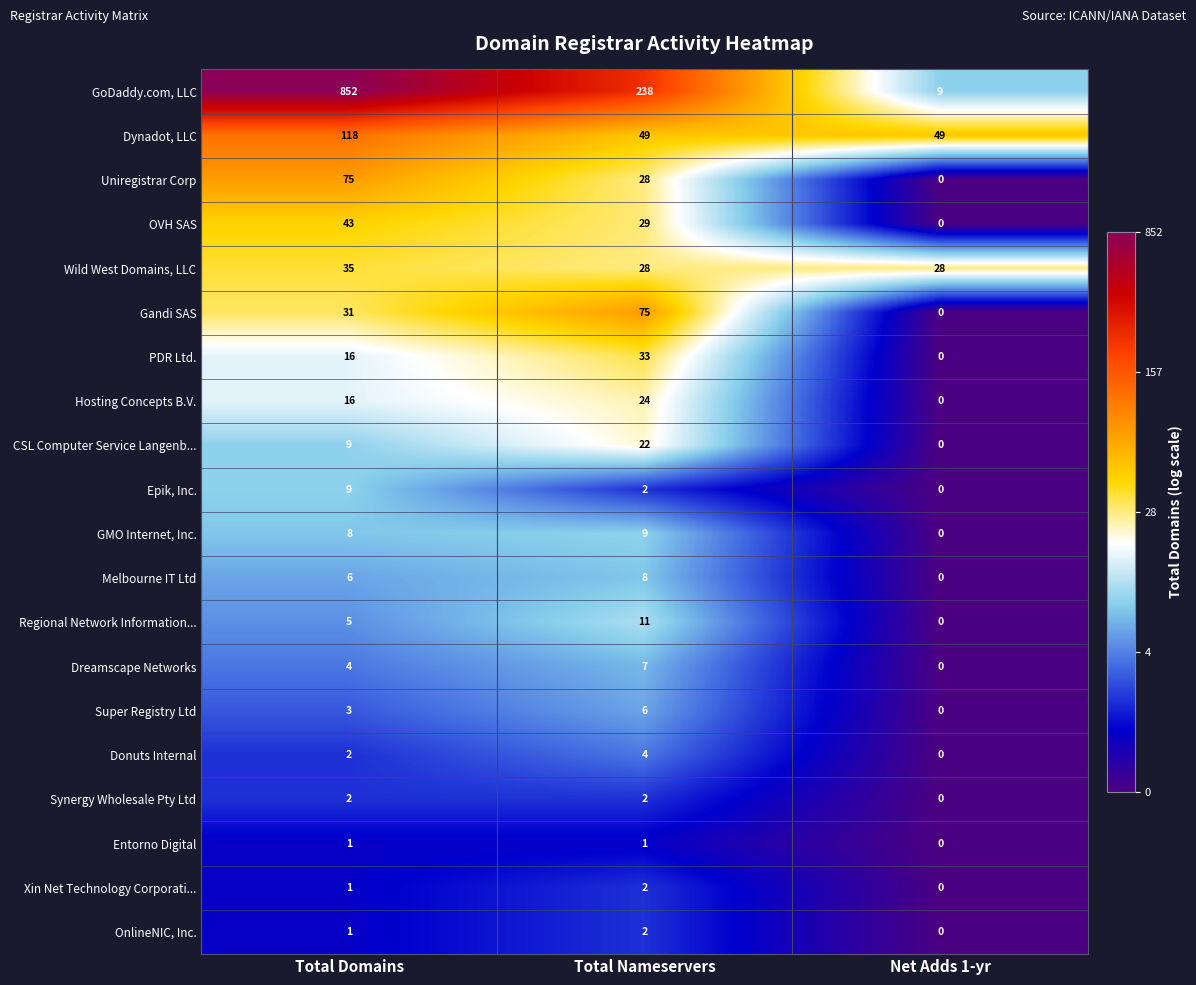

Where is Entorno Digital nearest to the value 0?

Net Adds 1-yr